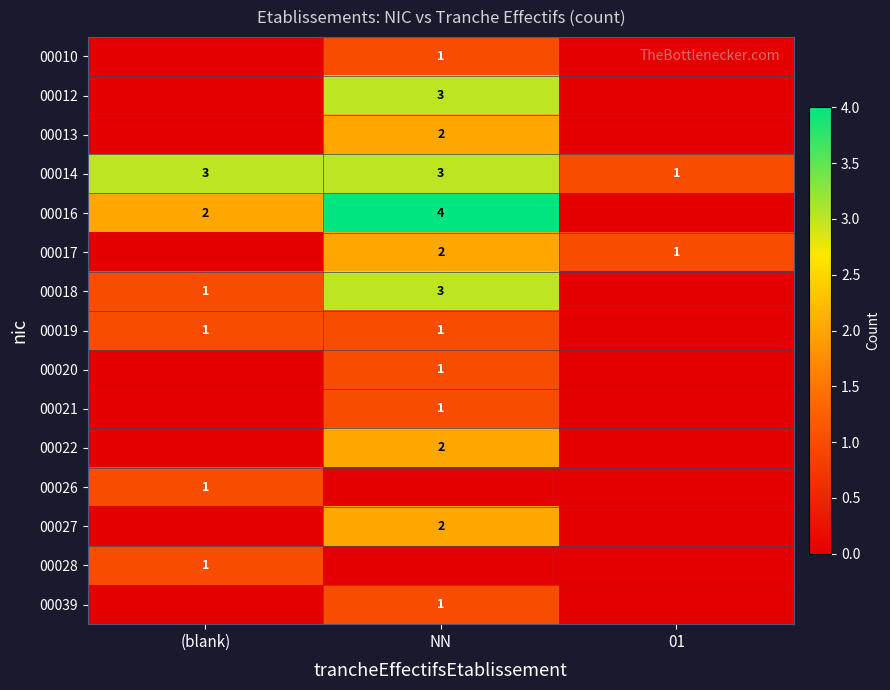

True or false: 00016 has a value of 3 at (blank).

False